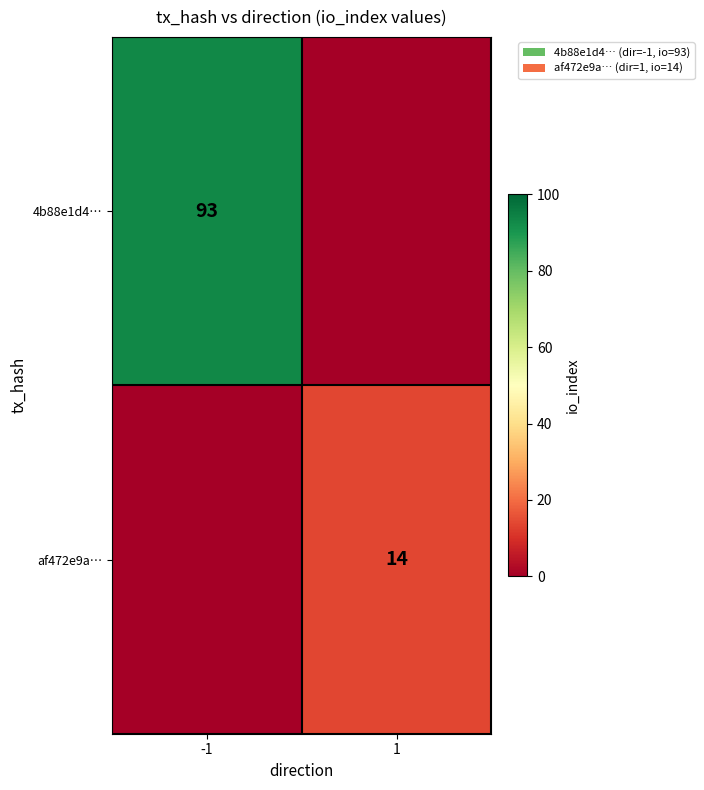

At how many categories does at least one series exceed 1?

2